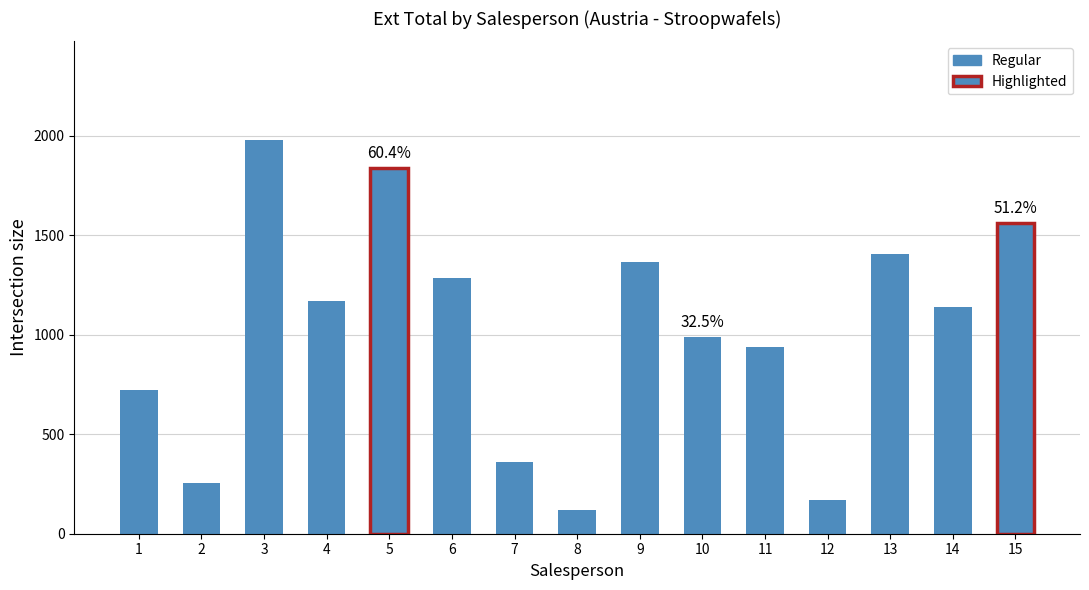

Between 11 and 1, which is larger?

11